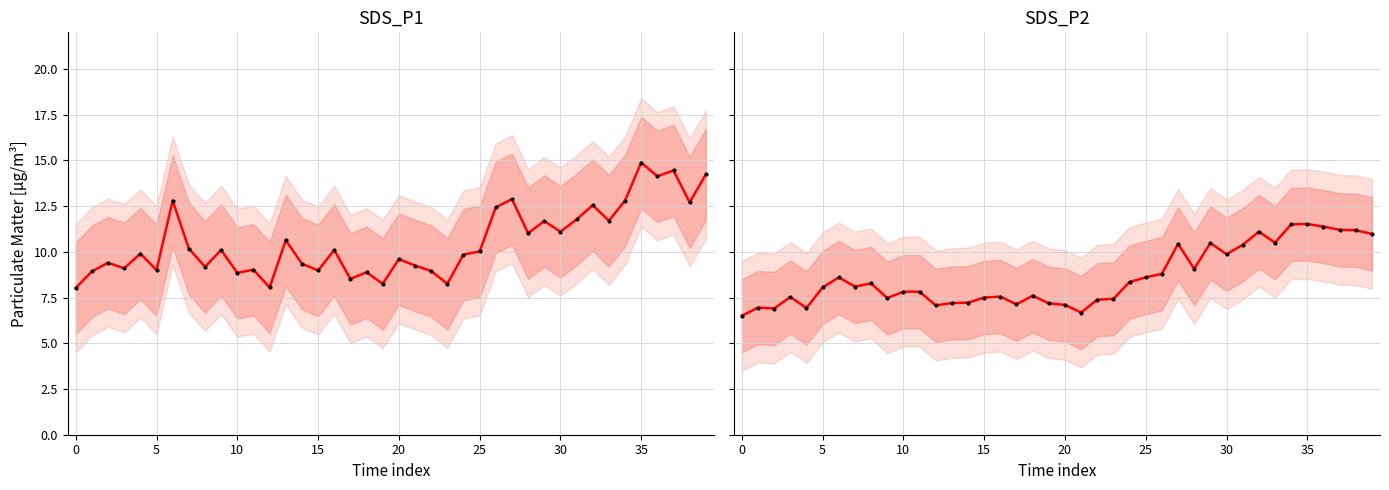

At which category is the sum across all series the highest?

35